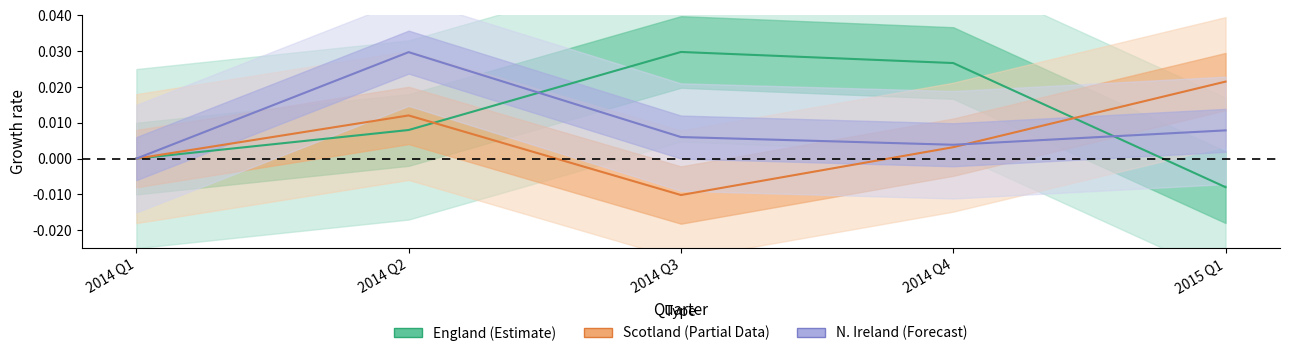

How many values in the England (Estimate) series are below 0?

1